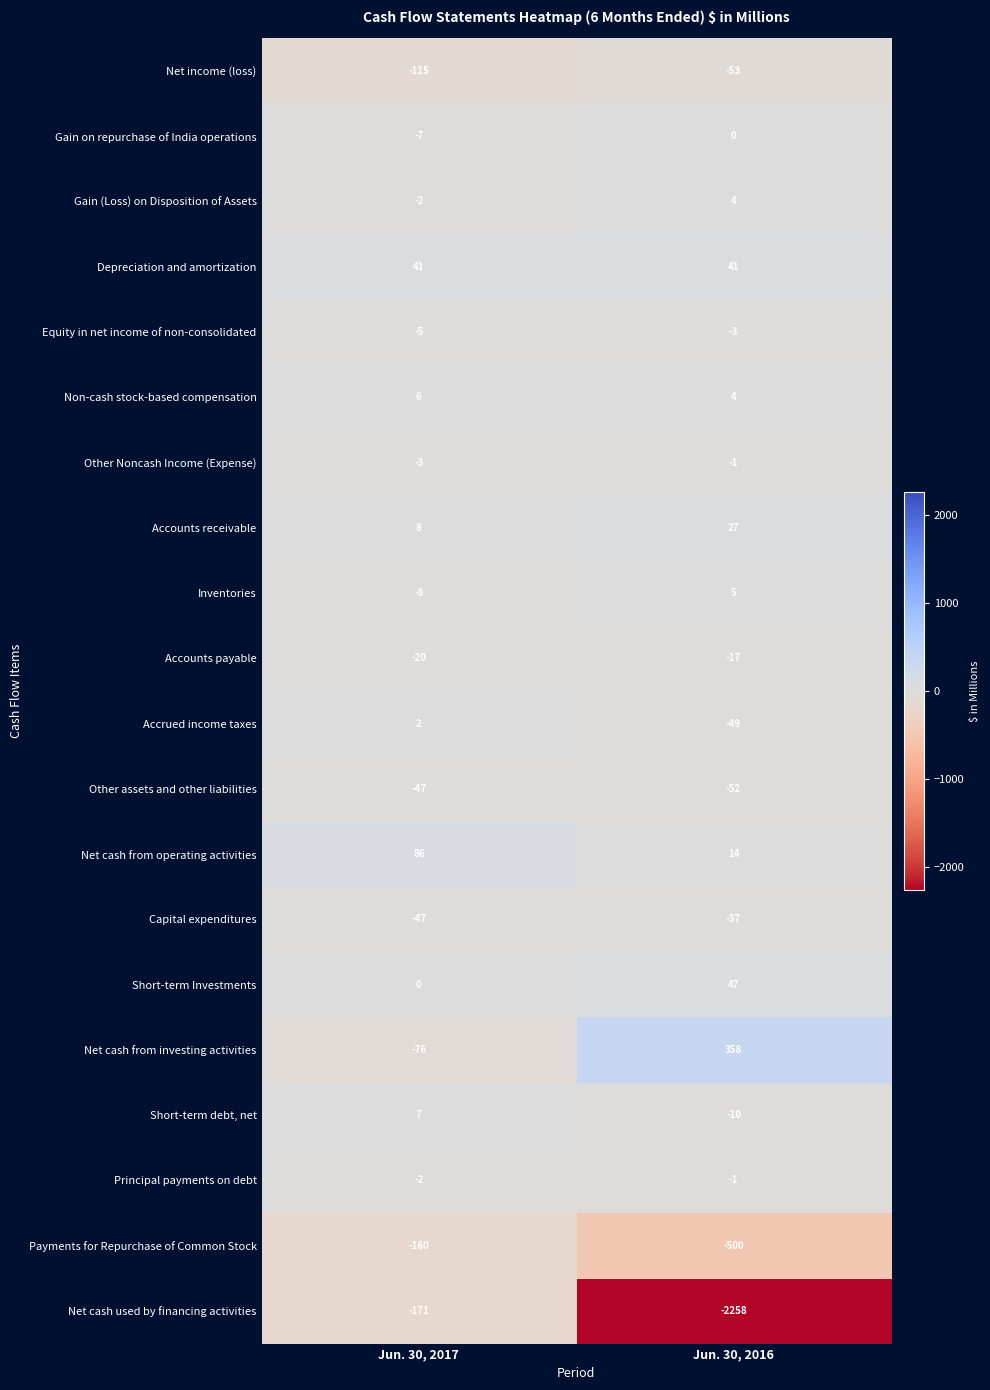

What is the difference between the Net income (loss) values at Jun. 30, 2017 and Jun. 30, 2016?

62